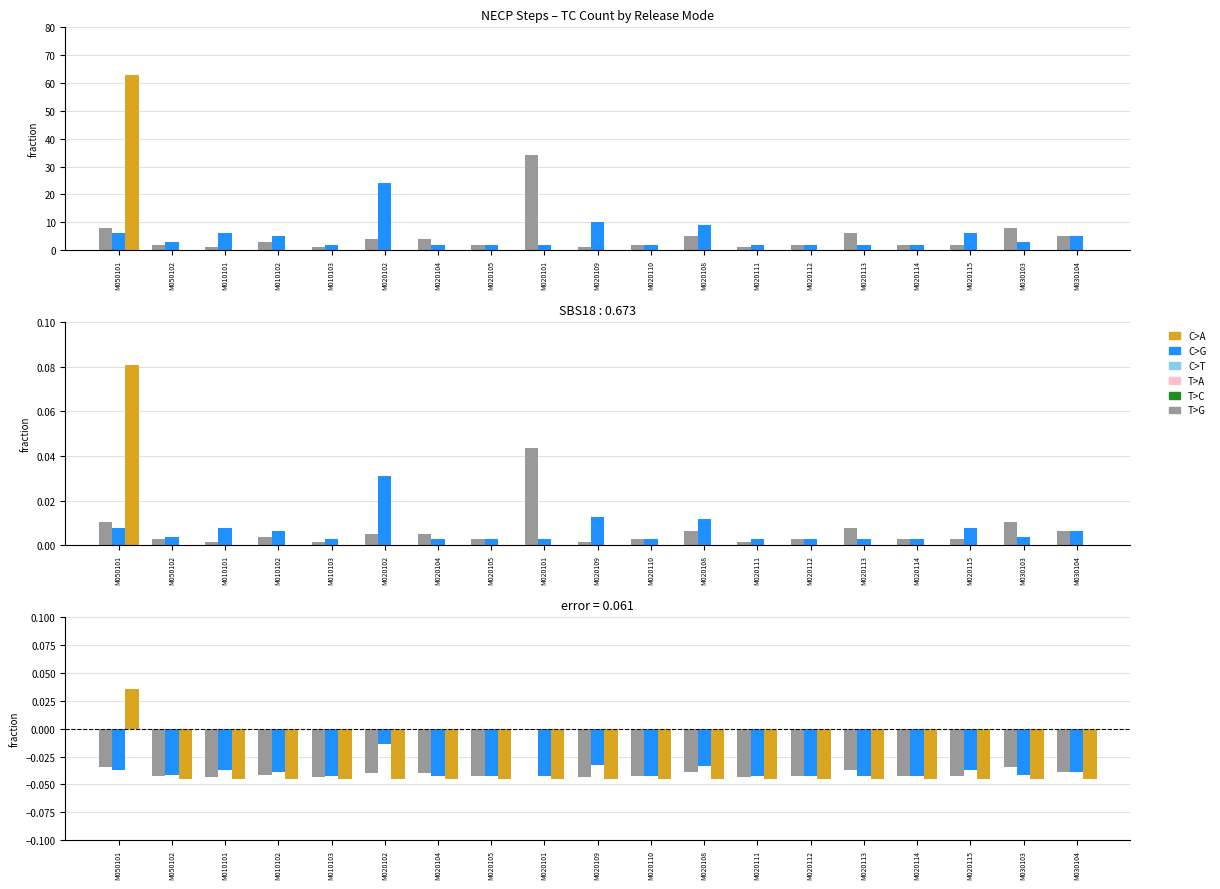

What is the spread (max minus min) of values at M050101?

0.1